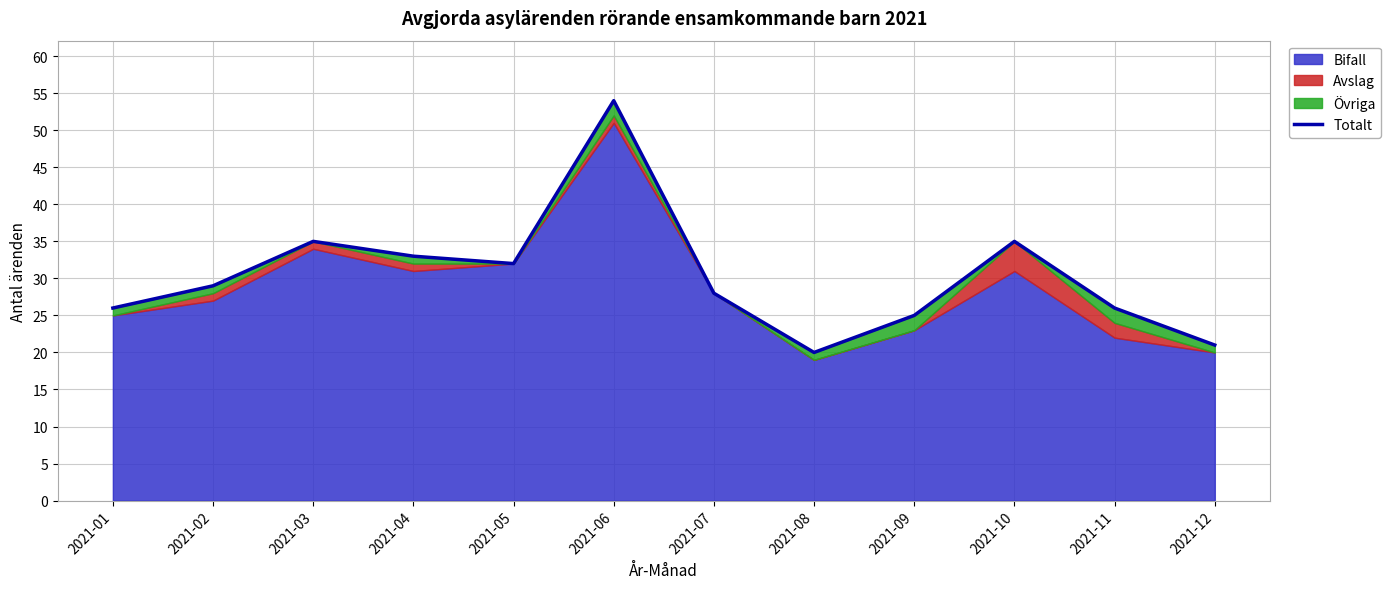

Reading left to right, transcribe all the data shown in this chart.

26	29	35	33	32	54	28	20	25	35	26	21